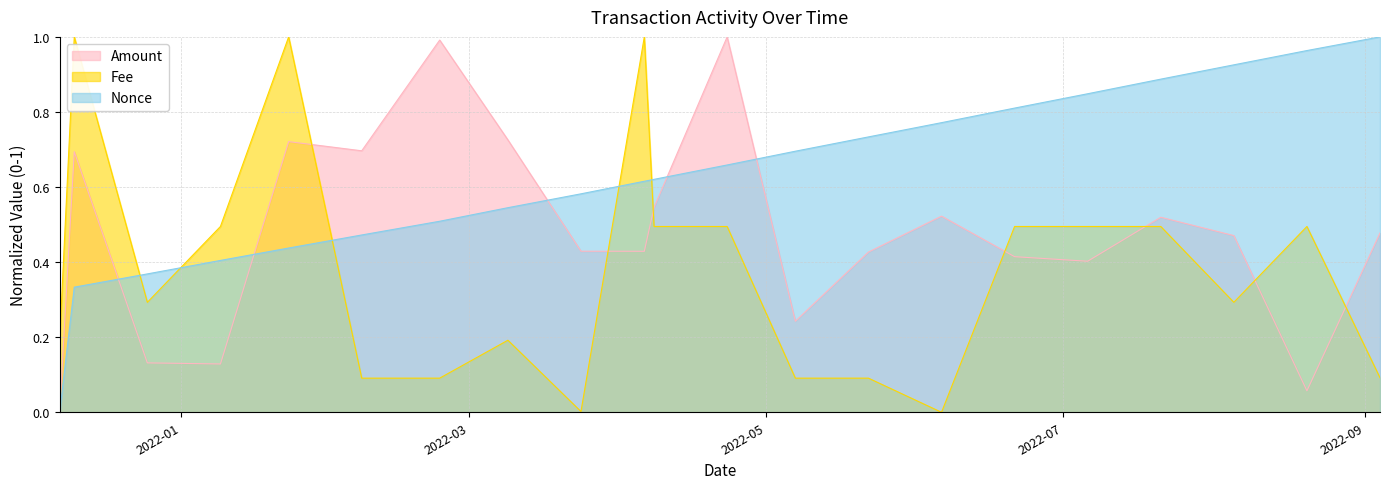

Does the chart display data point markers on the line(s)?

No